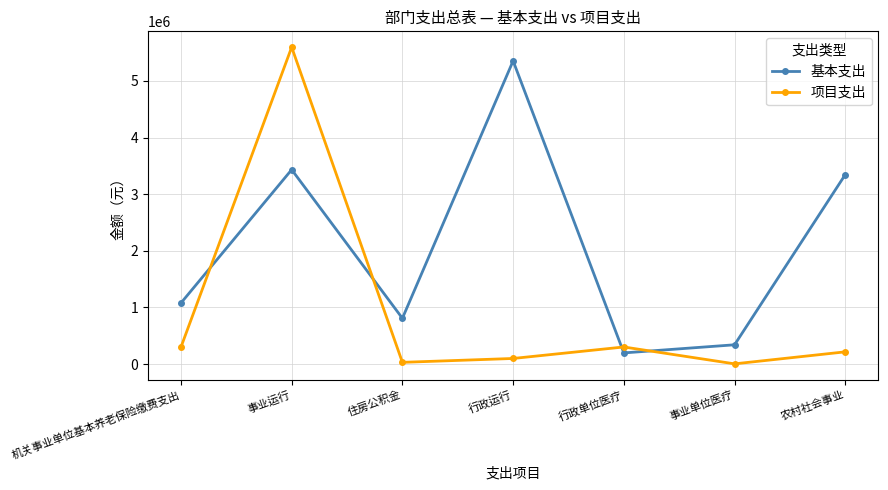

At which label does 项目支出 reach its peak?

事业运行